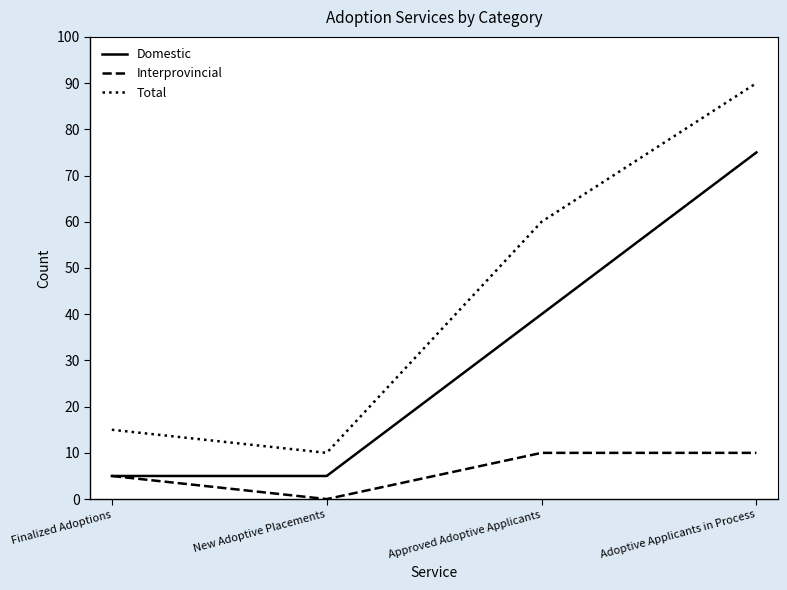

Rank the series by their average value, from lowest to highest.

Interprovincial, Domestic, Total